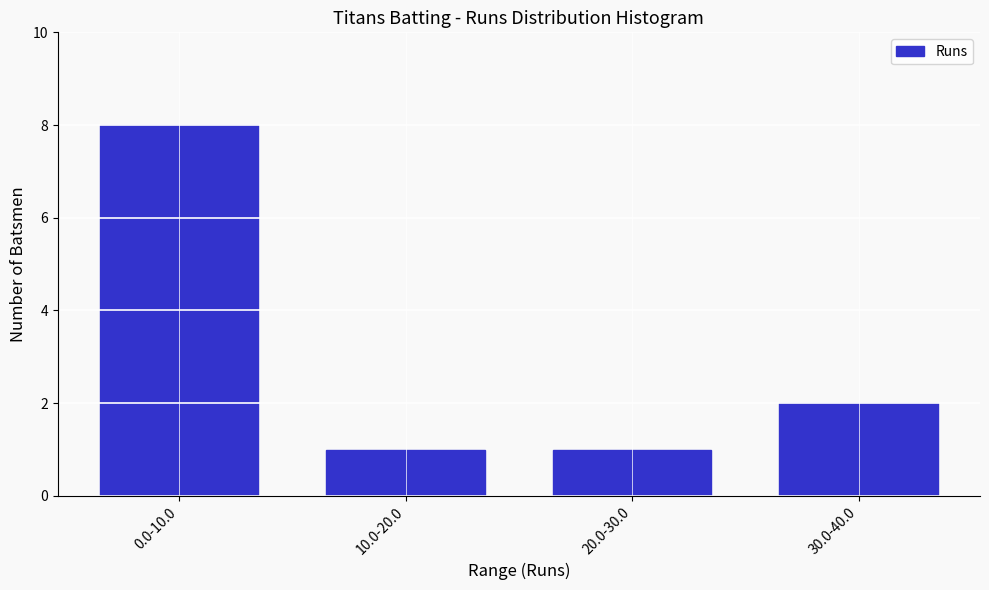

Reading left to right, extract all data points from this chart.

0.0-10.0=8	10.0-20.0=1	20.0-30.0=1	30.0-40.0=2